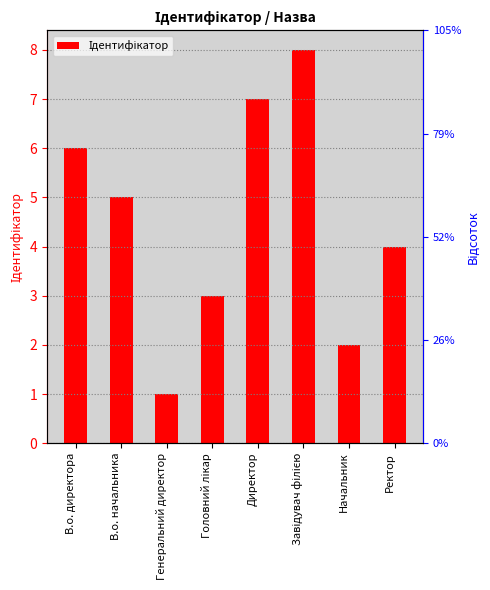

What is the change in value from В.о. начальника to Генеральний директор?

-4